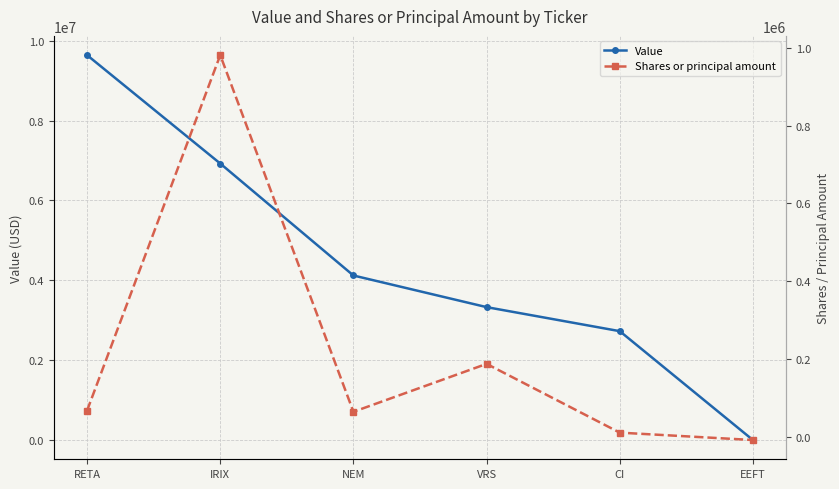

At NEM, list the series in order from smallest to largest.

Shares or principal amount, Value